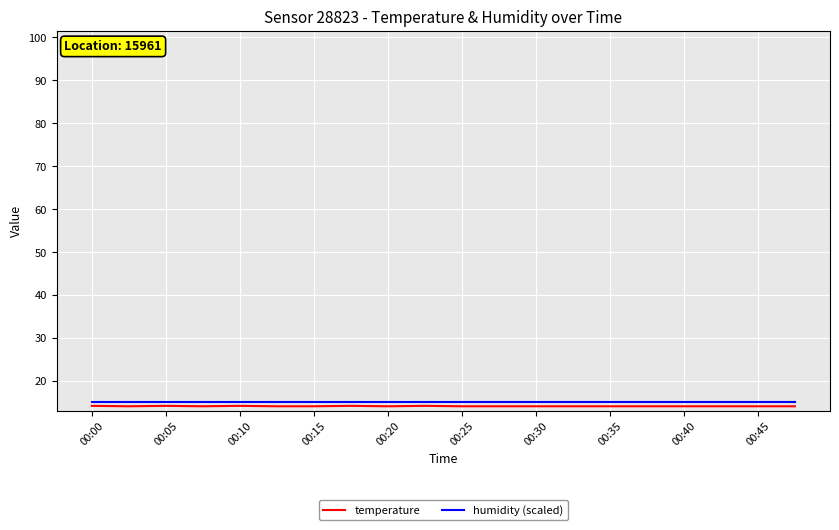

What is the greatest value displayed?

15.0